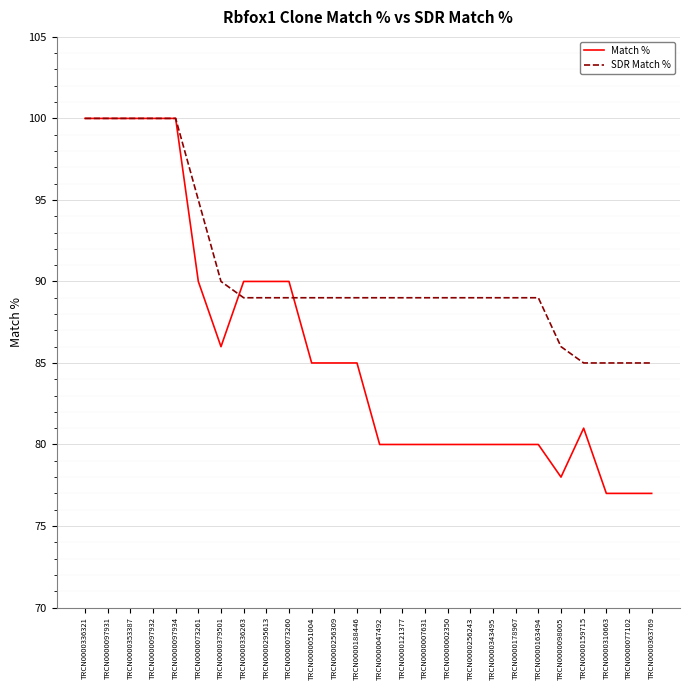

Rank the series at TRCN0000256243 from lowest to highest value.

Match %, SDR Match %